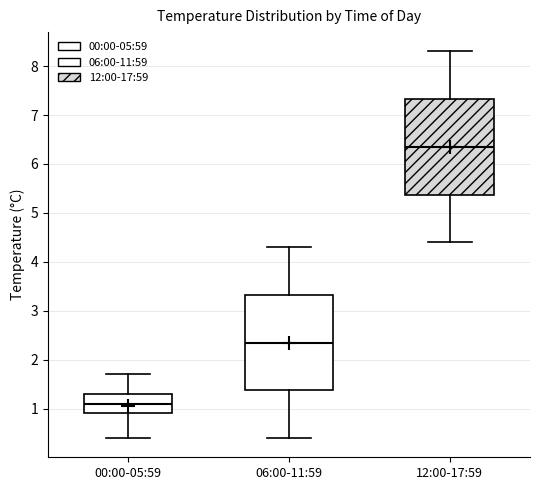

Where does the upper whisker of the box for 00:00-05:59 end on the y-axis? The values are not printed on the chart, so give them approximately, as read against the axis.

1.7